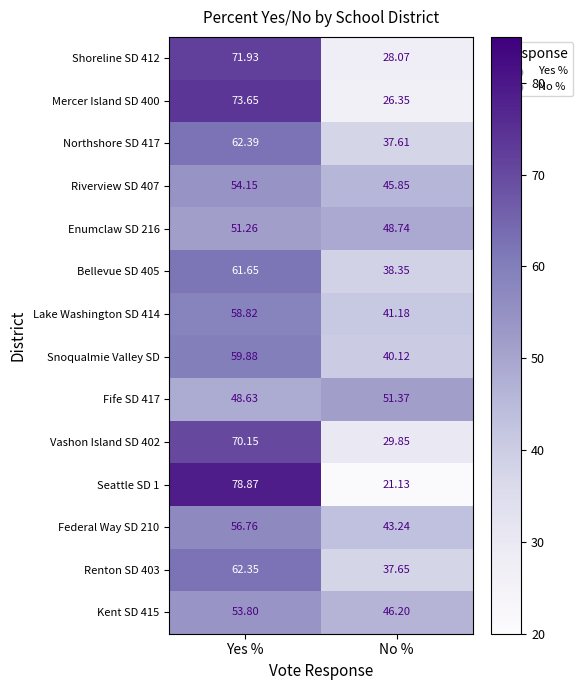

At which category is the sum across all series the highest?

Yes %